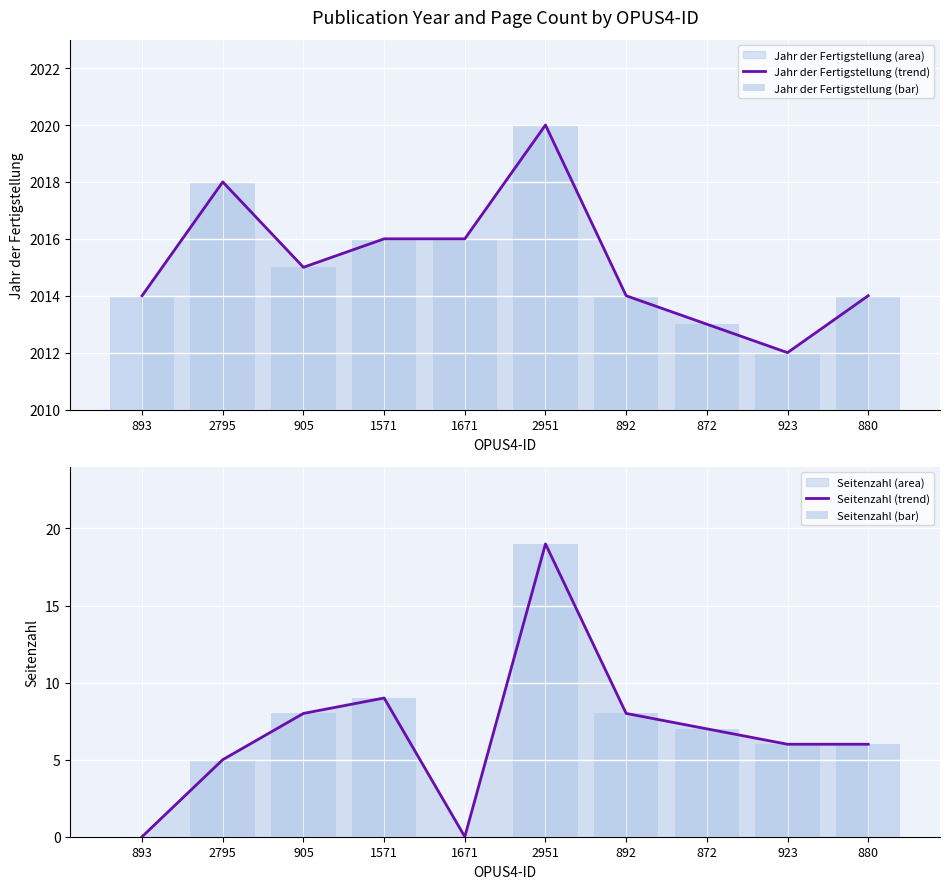

The Jahr der Fertigstellung (trend) series shows 3160 at 893. True or false?

False